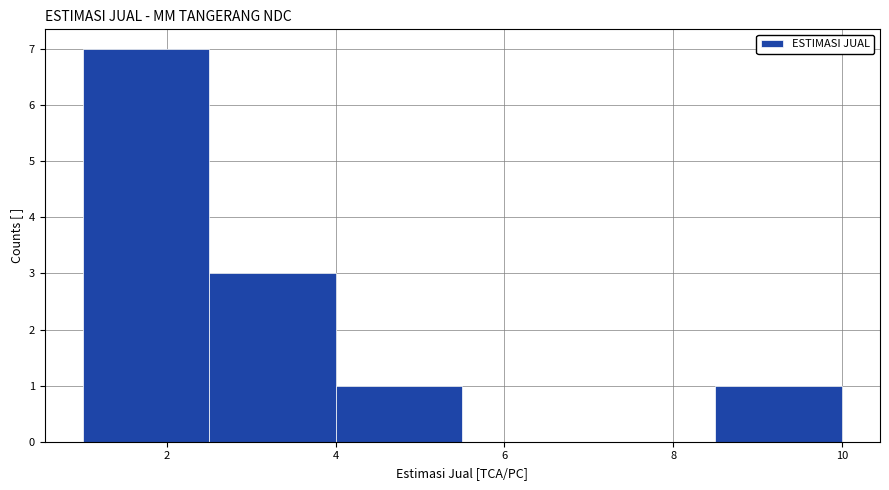

Which range on the x-axis has the tallest bar?

1.0 to 2.5